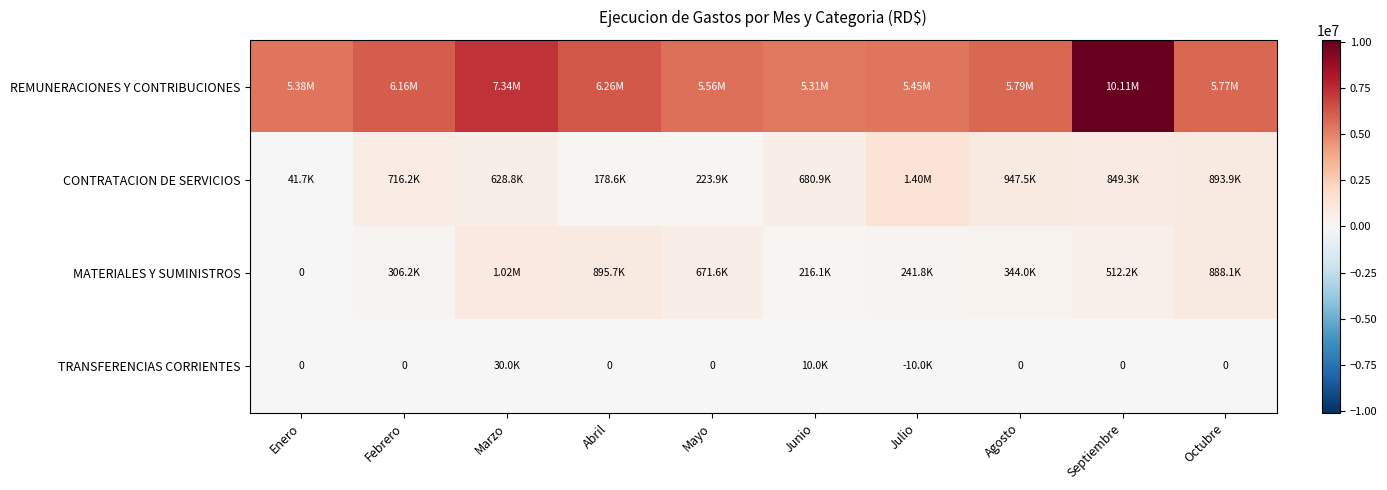

What is the difference between the MATERIALES Y SUMINISTROS values at Octubre and Septiembre?

375954.4